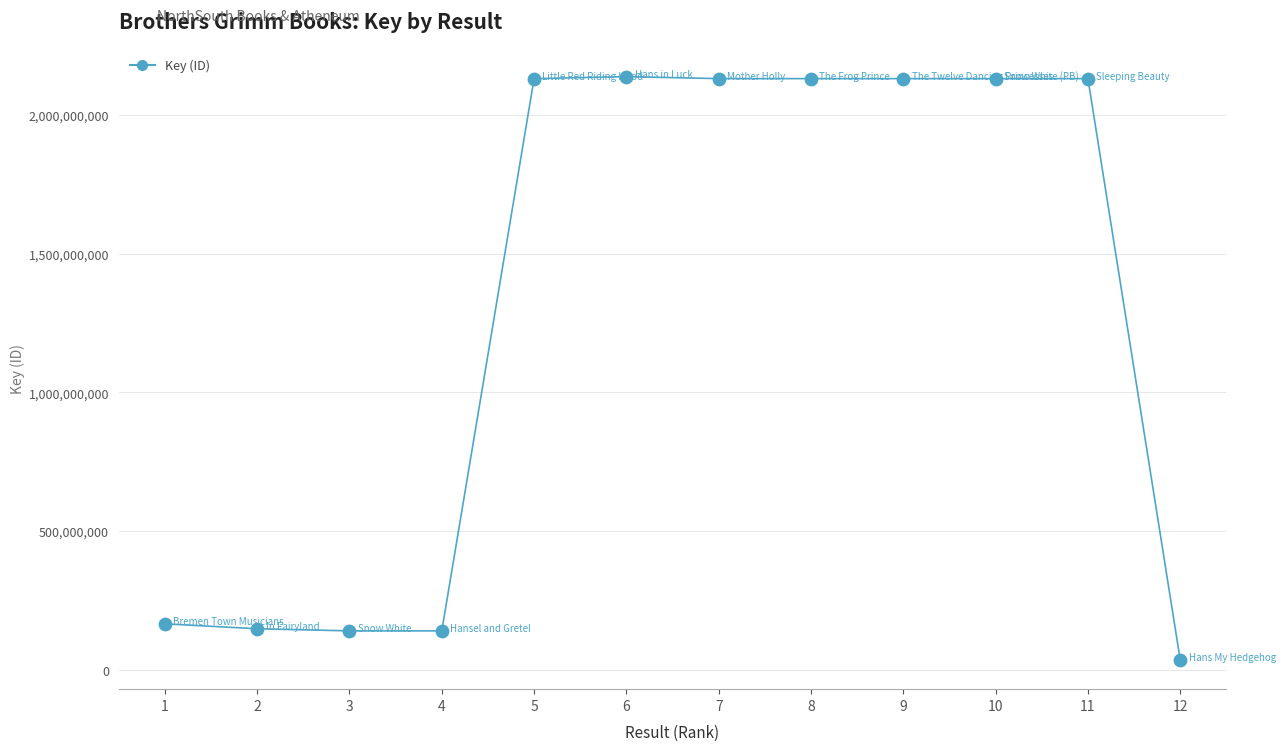

What is the change in value from 5 to 8?

+9206